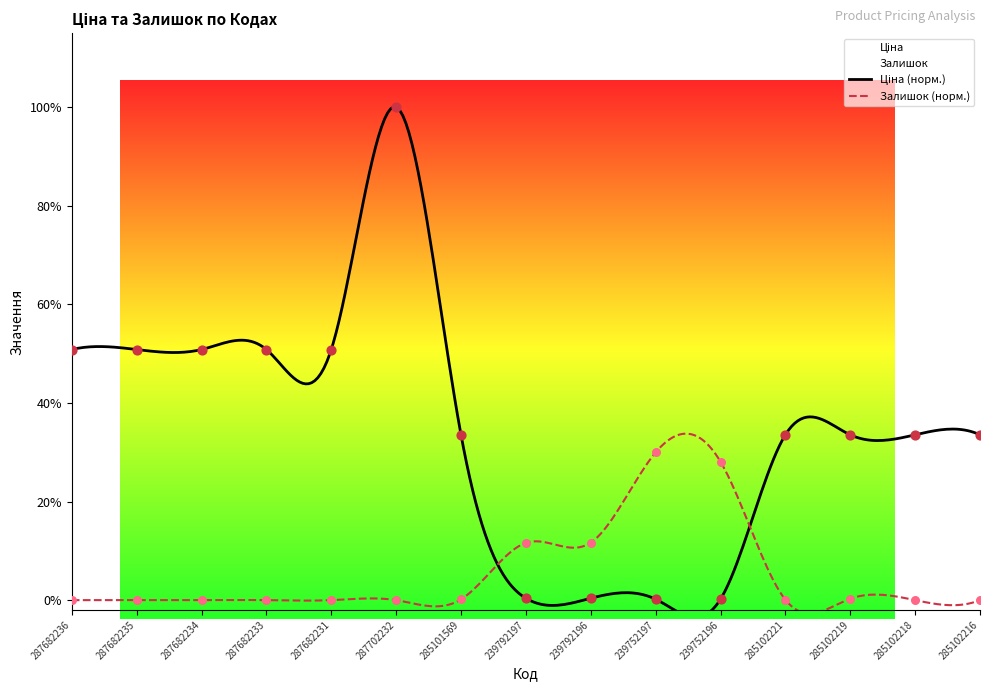

At which category is the sum across all series the highest?

287702232